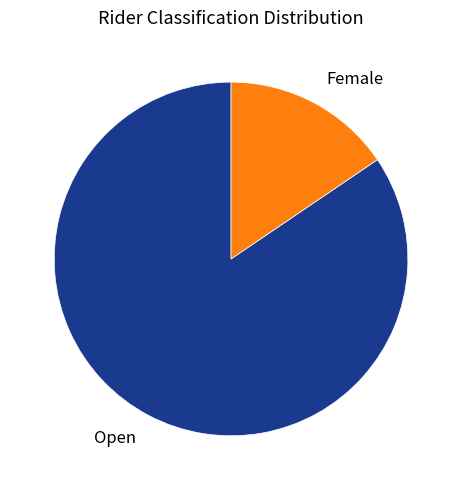

Do Female and Open together represent more than half of the pie?

Yes